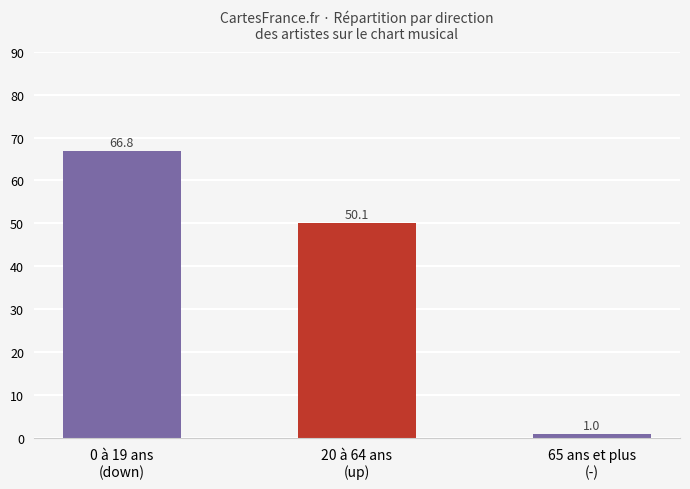

What is the value of the 2nd bar from the left?

50.1